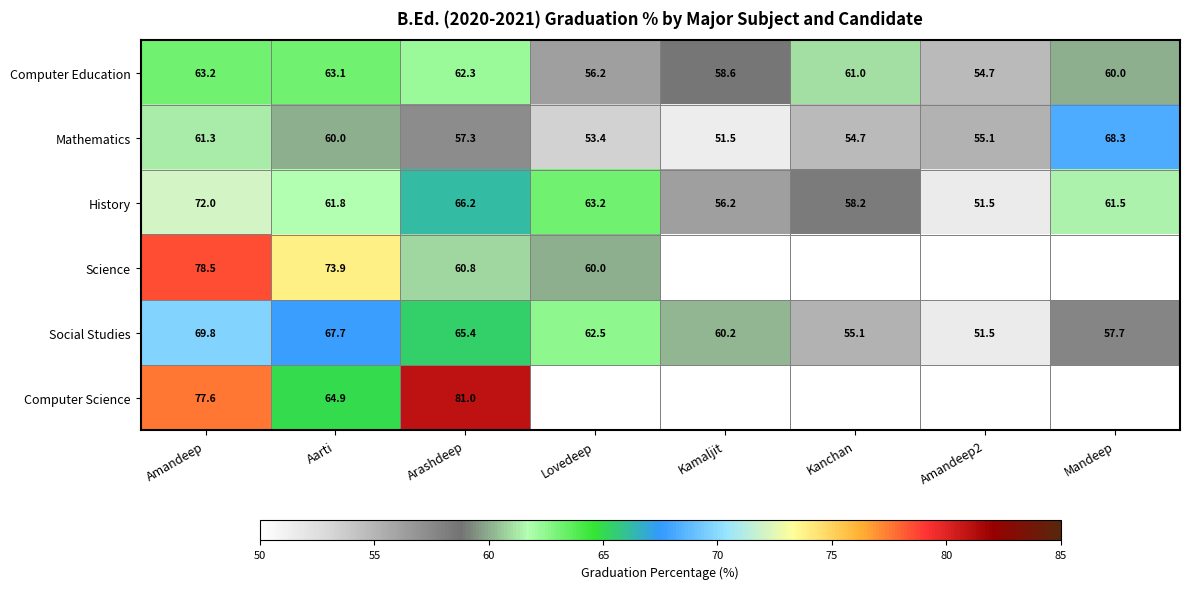

The Computer Education series shows 56.2 at Lovedeep. True or false?

True